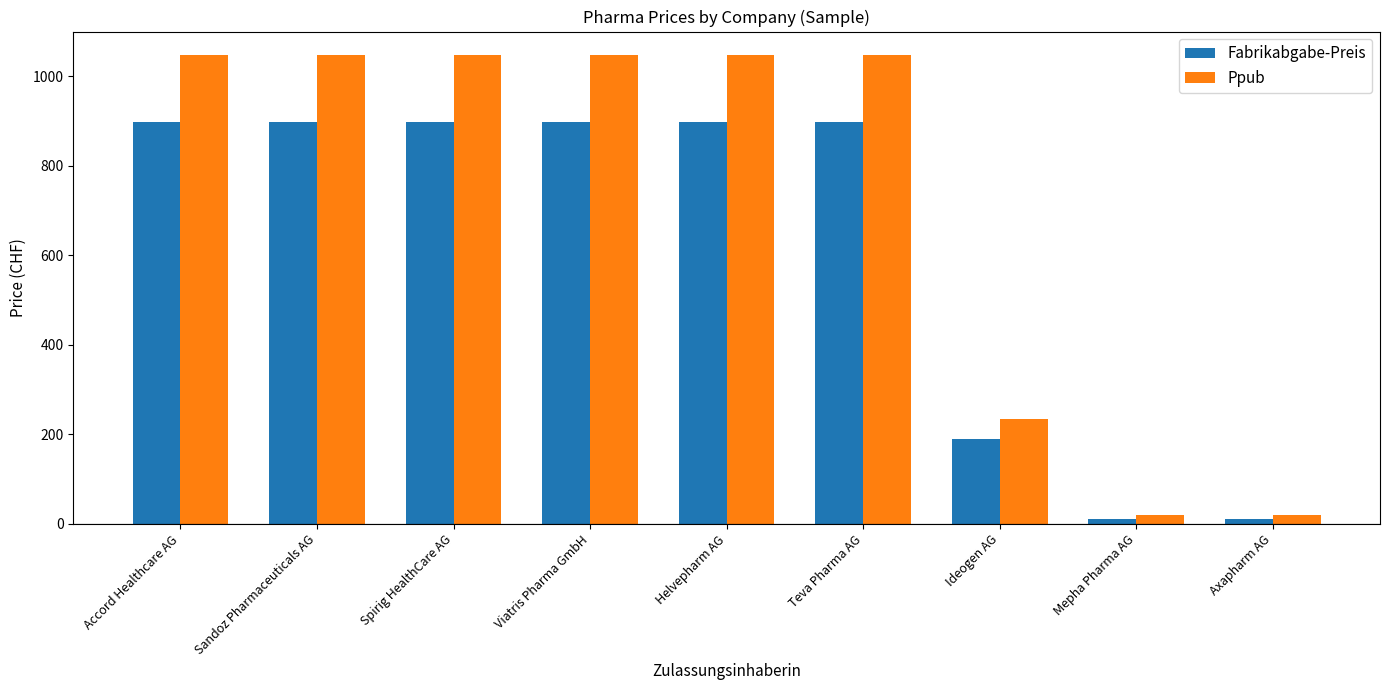

At which label is Fabrikabgabe-Preis closest to 453?

Ideogen AG